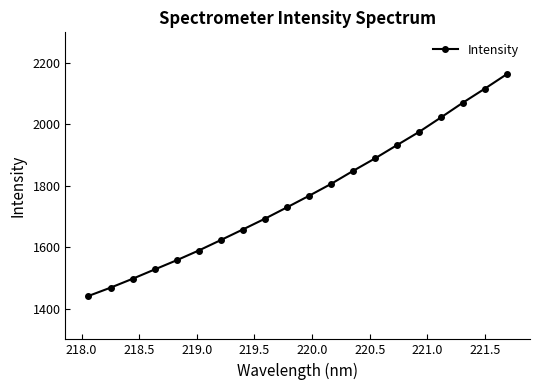

What is the difference between the maximum and minimum values?

722.7